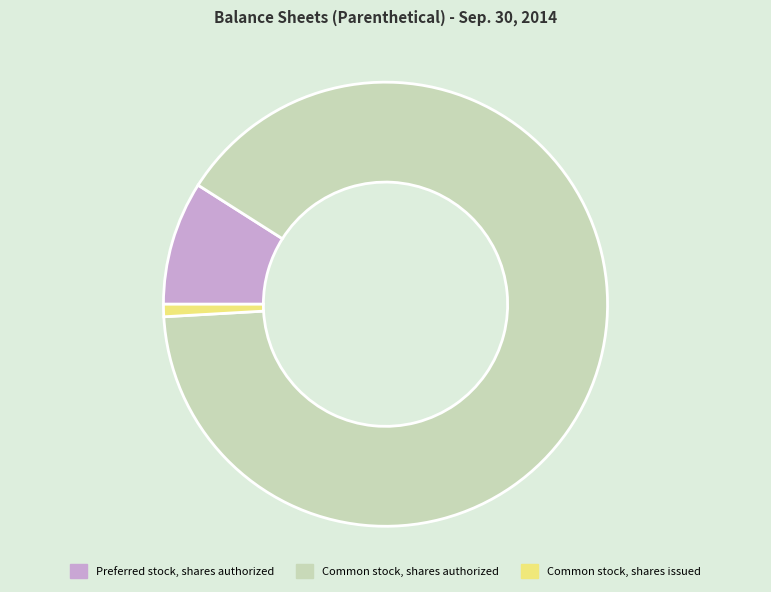

Is the sum of Common stock, shares issued and Common stock, shares authorized greater than half?

Yes